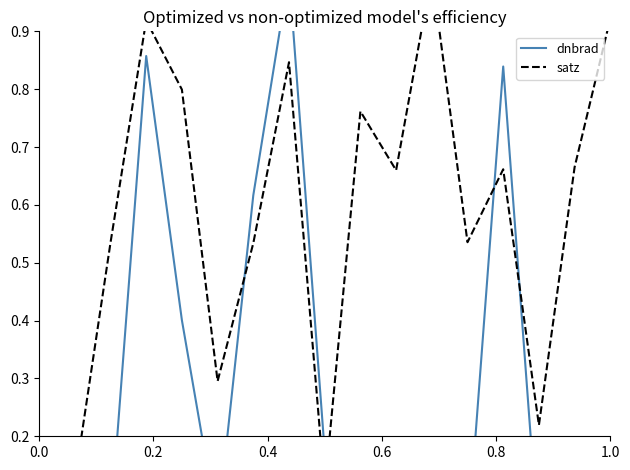

Which series has the largest total across all categories?

satz